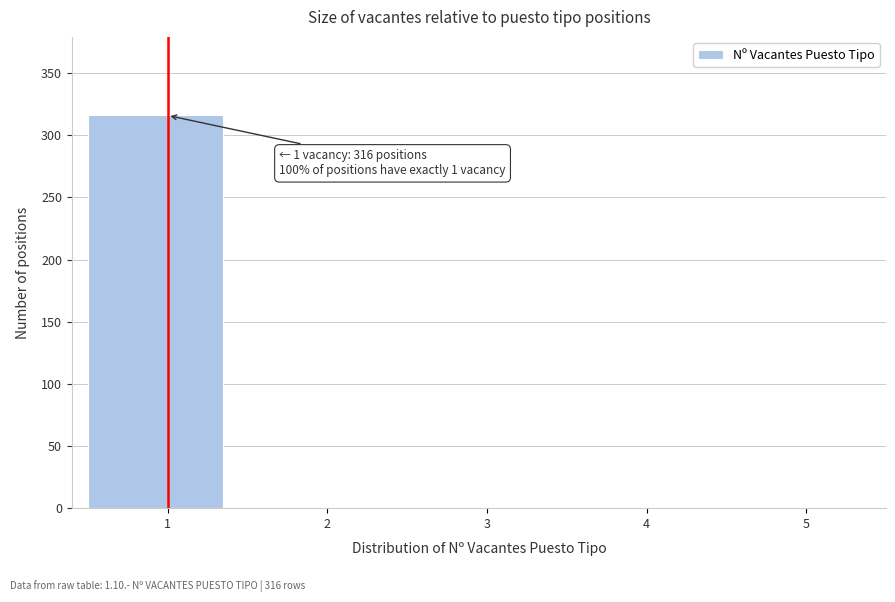

Reading left to right, extract all data points from this chart.

1=316	2=0	3=0	4=0	5=0